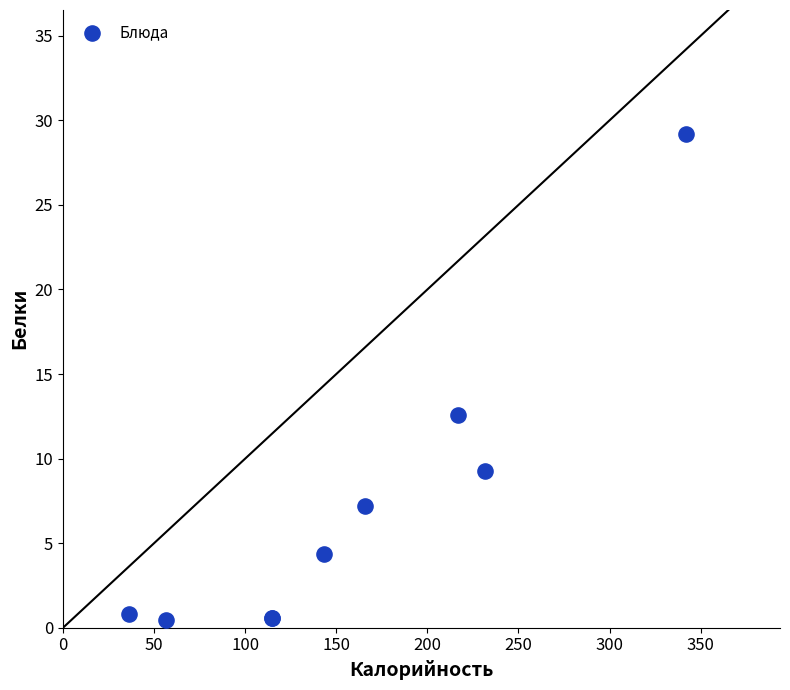

What Y value in the scatter plot is closest to 14?

12.6